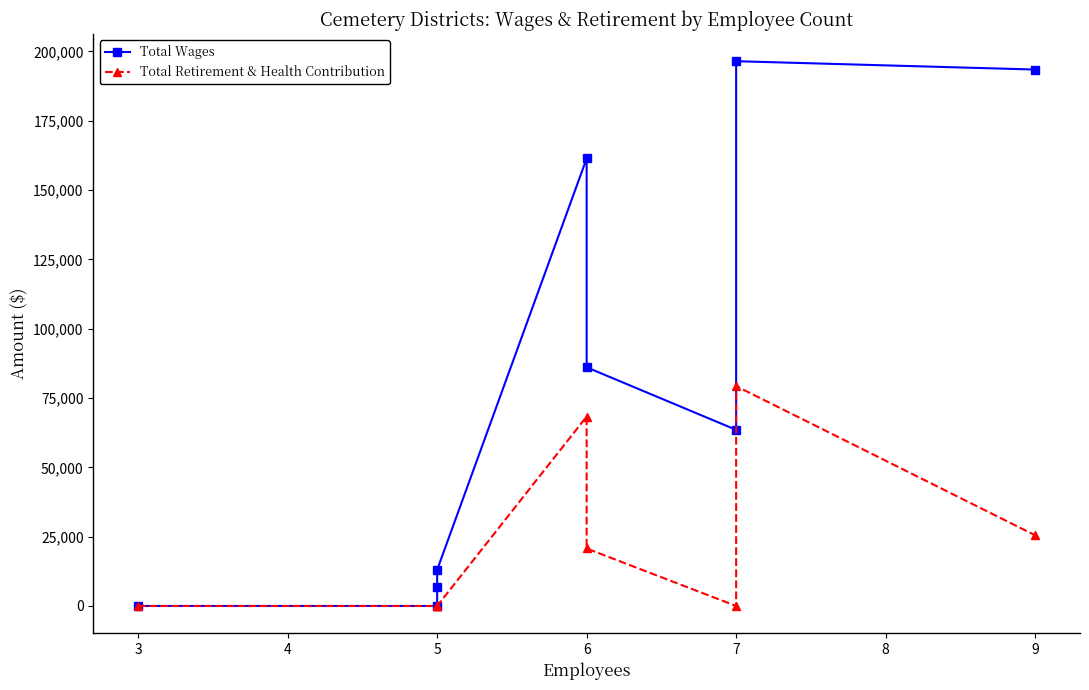

Which has a higher value, 7 or 3?

7